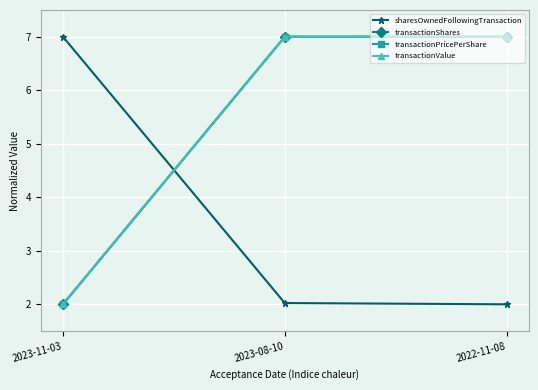

What is the total value across all series at 2022-11-08?

23.0